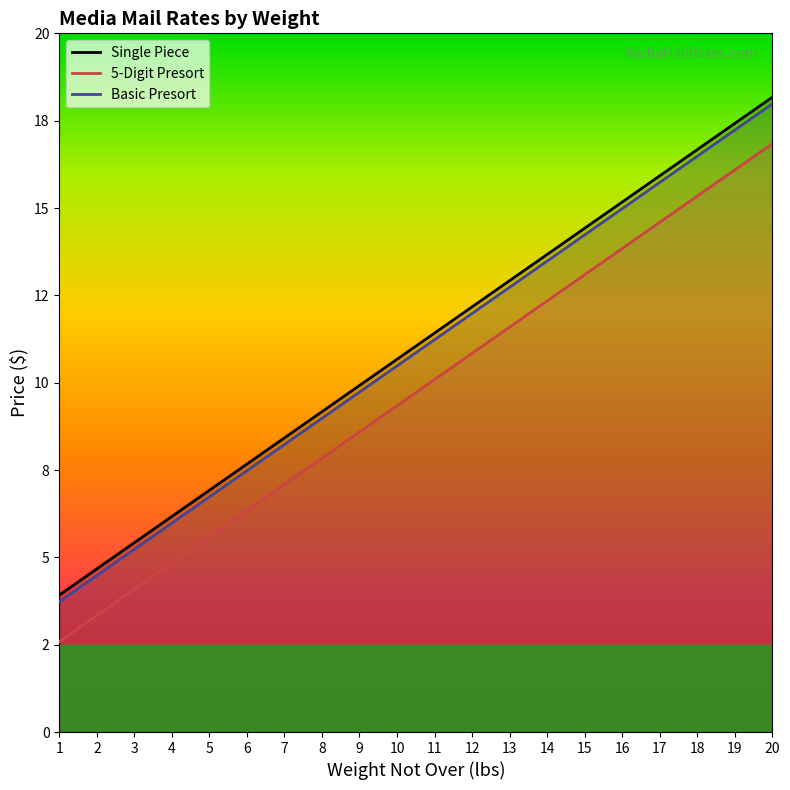

What is the approximate value of Basic Presort at 12?

12.0